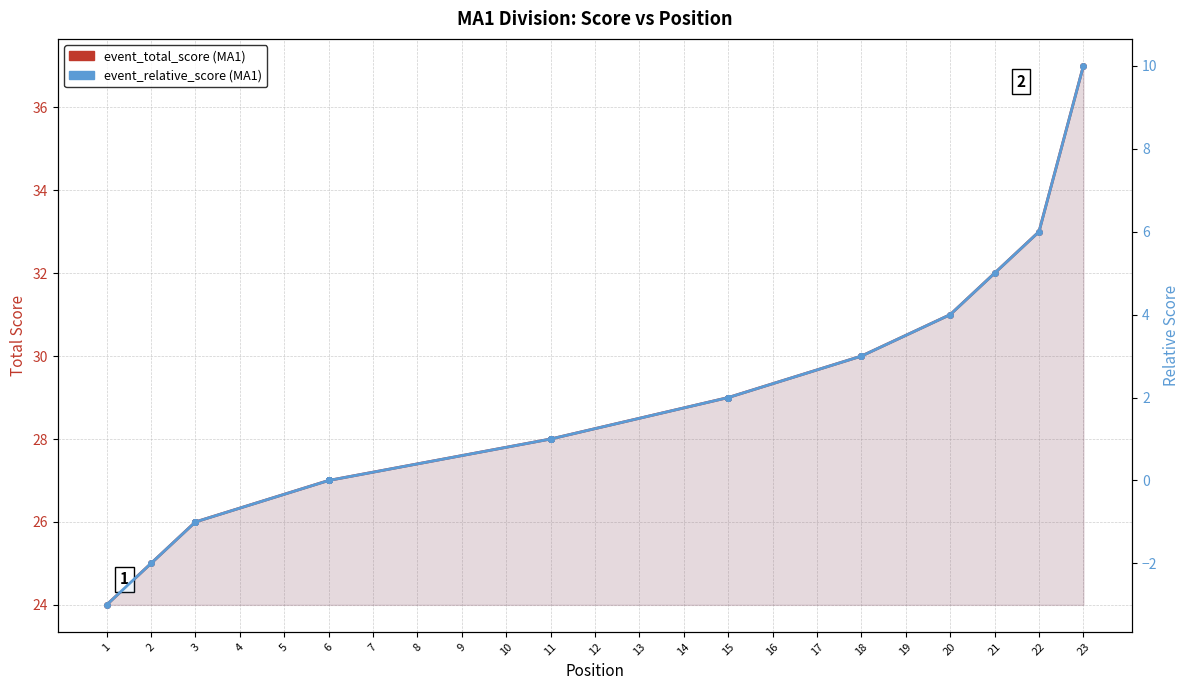

Is the value of event_relative_score (MA1) at 15 greater than the value of event_total_score (MA1) at 15?

No